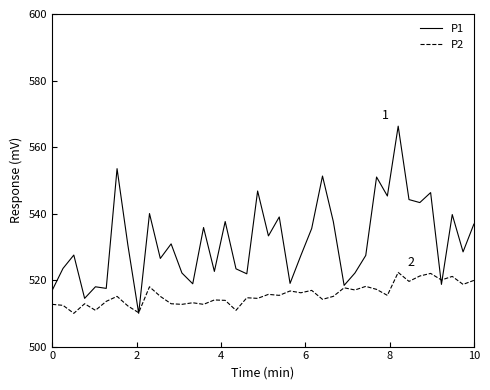

Which series has the largest range (max minus min)?

P1